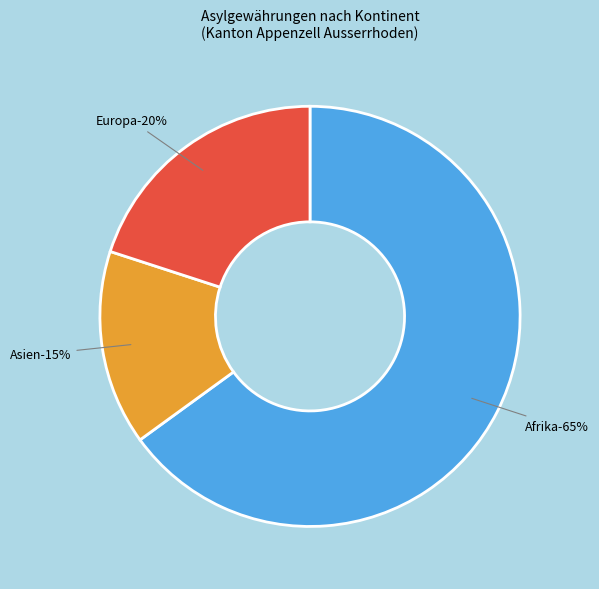

True or false: Amerika accounts for 0% of the total.

True